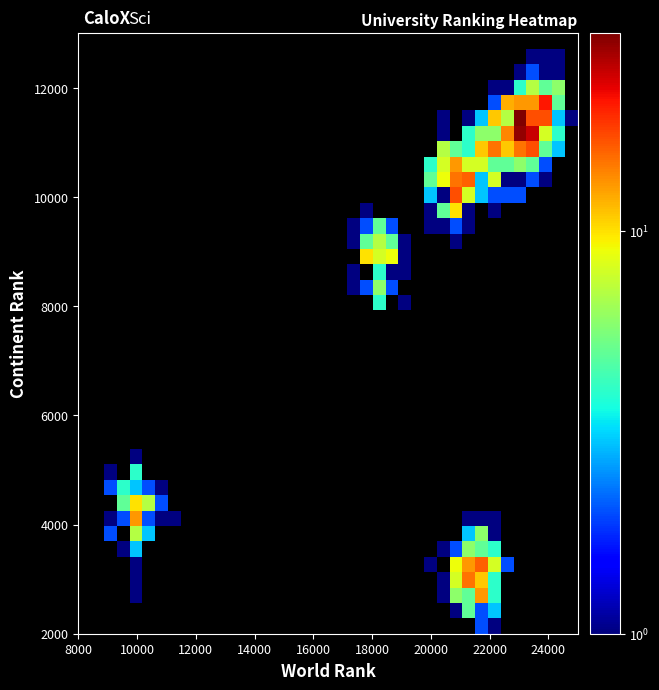

At how many categories does at least one series exceed 4?

17